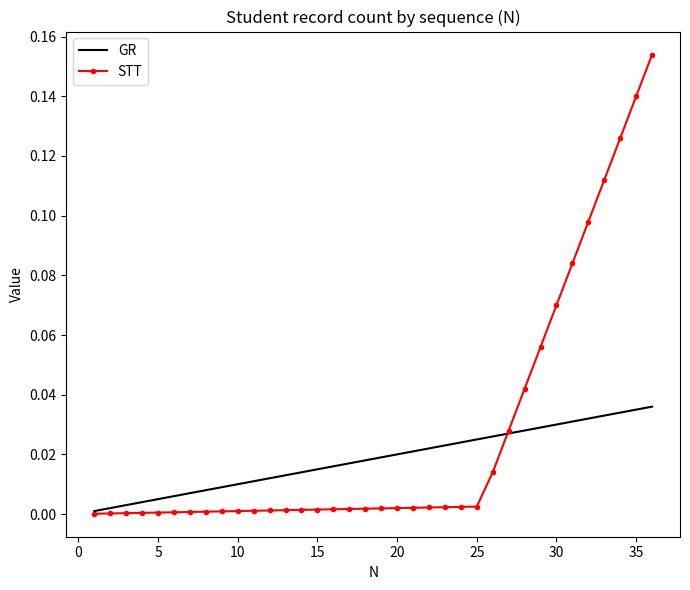

True or false: GR and STT cross at least once.

True